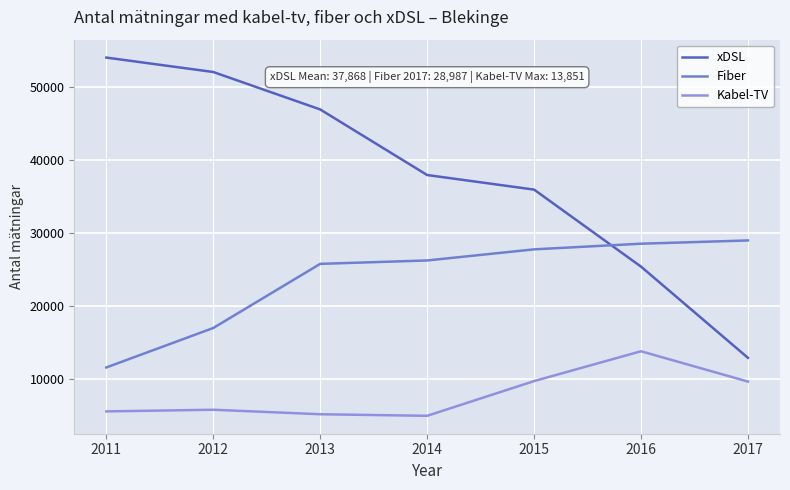

After their last crossing, which series has the higher values: Fiber or xDSL?

Fiber